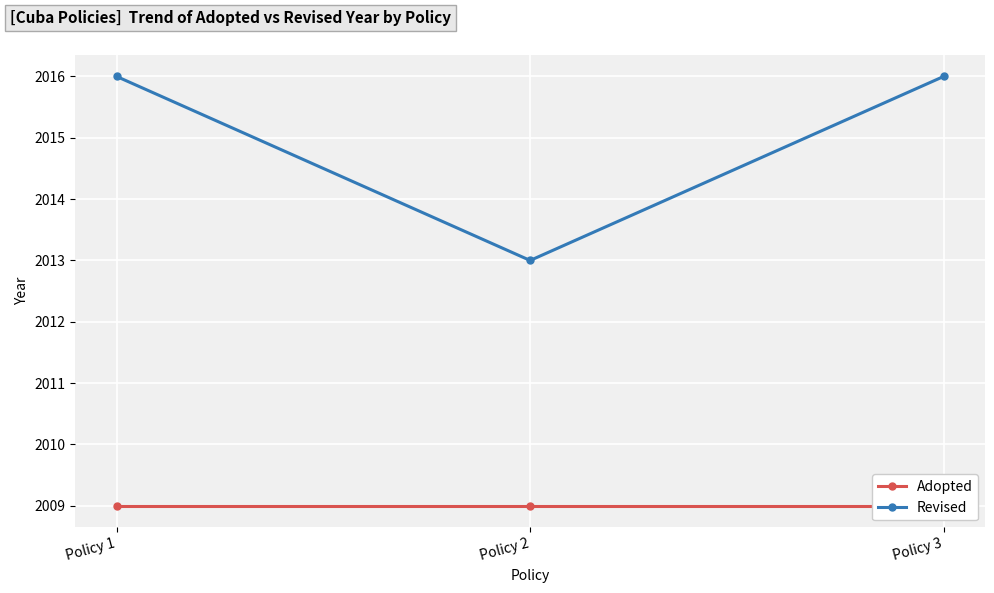

What is the minimum value shown in the chart?

2009